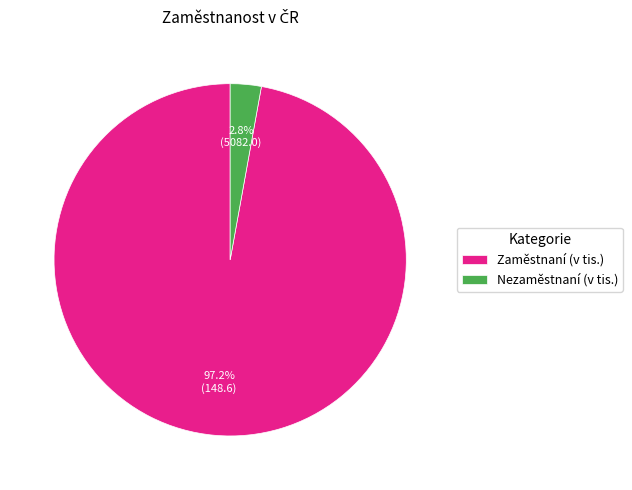

To the nearest percent, what portion does Zaměstnaní (v tis.) represent?

97%